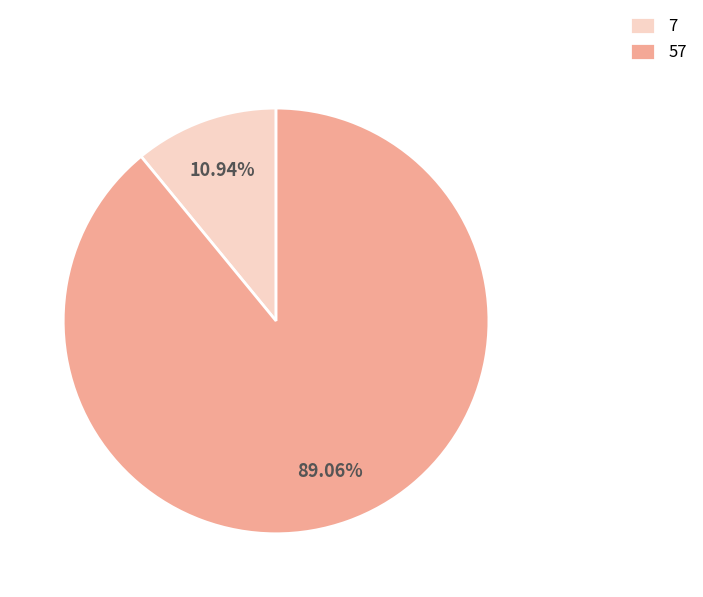

What percentage is NOT represented by 7?

89.1%